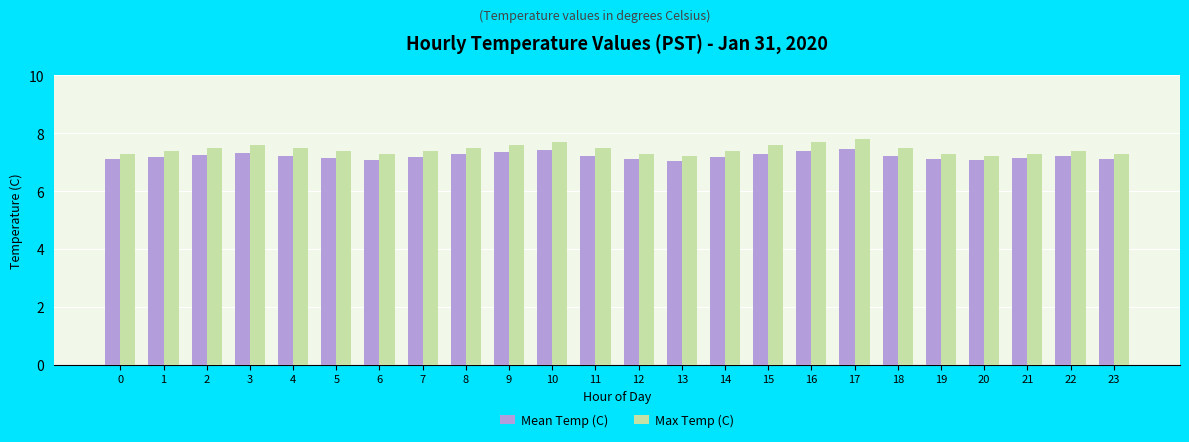

Rank the series at 21 from lowest to highest value.

Mean Temp (C), Max Temp (C)